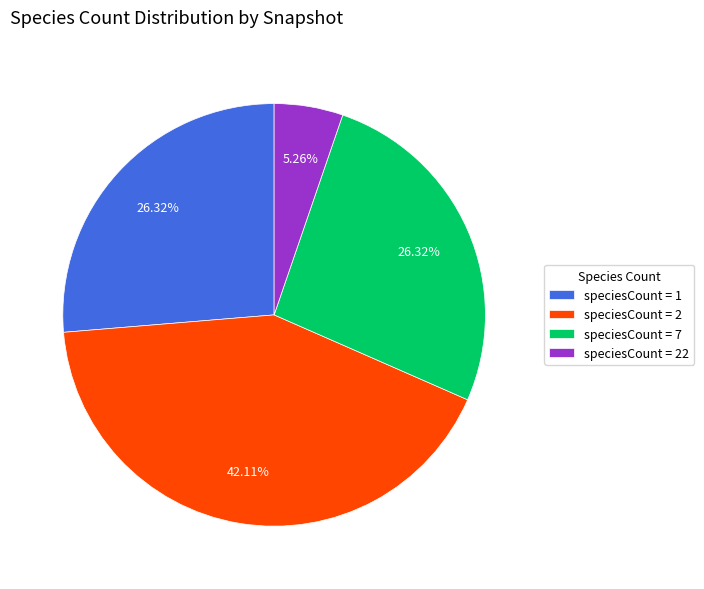

Is speciesCount = 7 the majority of the pie?

No